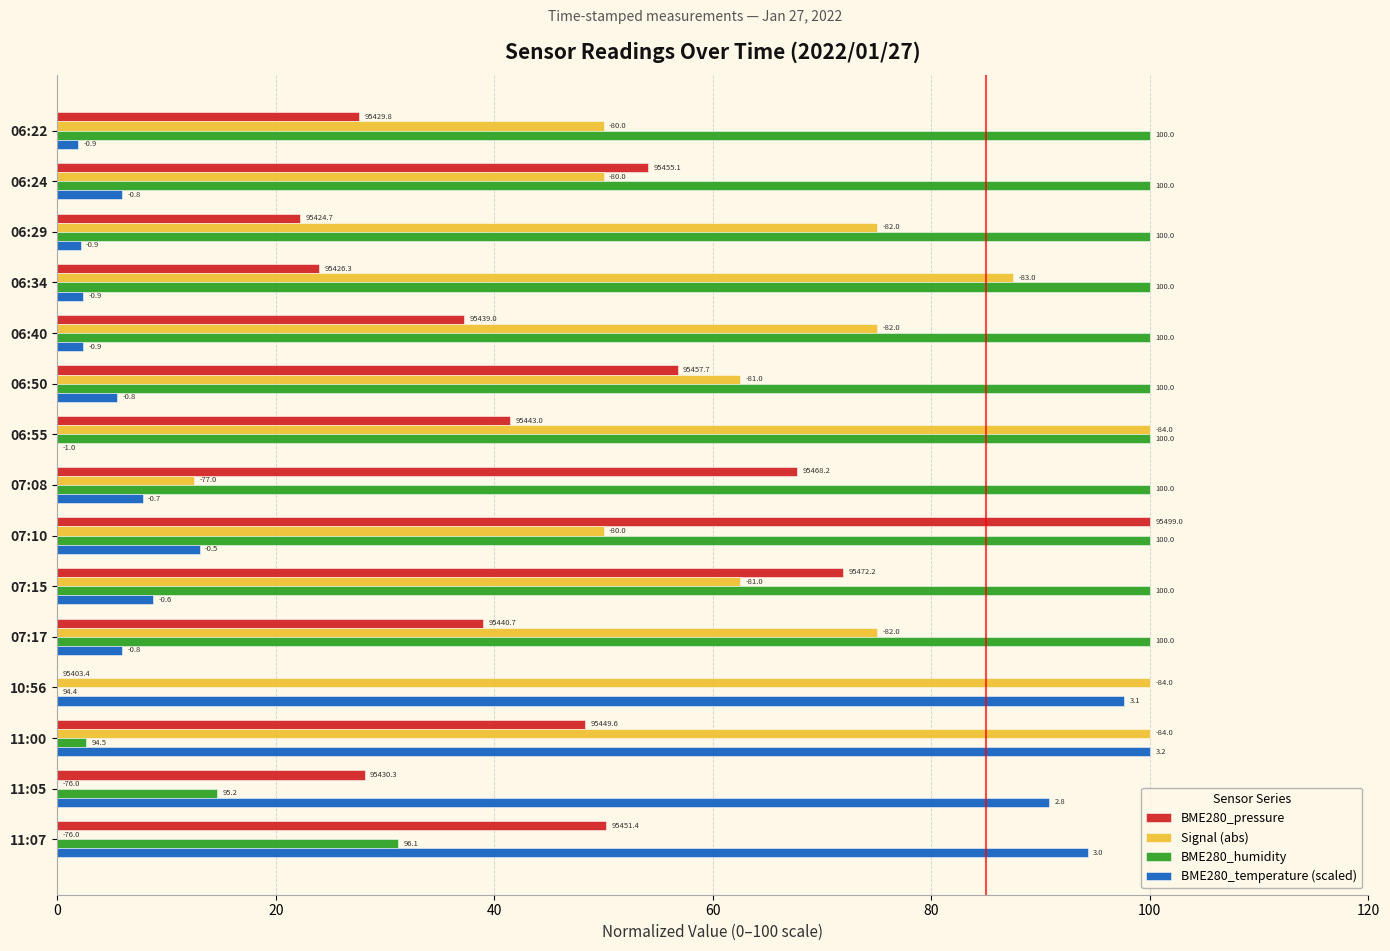

Rank the series by their maximum value, from highest to lowest.

BME280_pressure, Signal (abs), BME280_humidity, BME280_temperature (scaled)